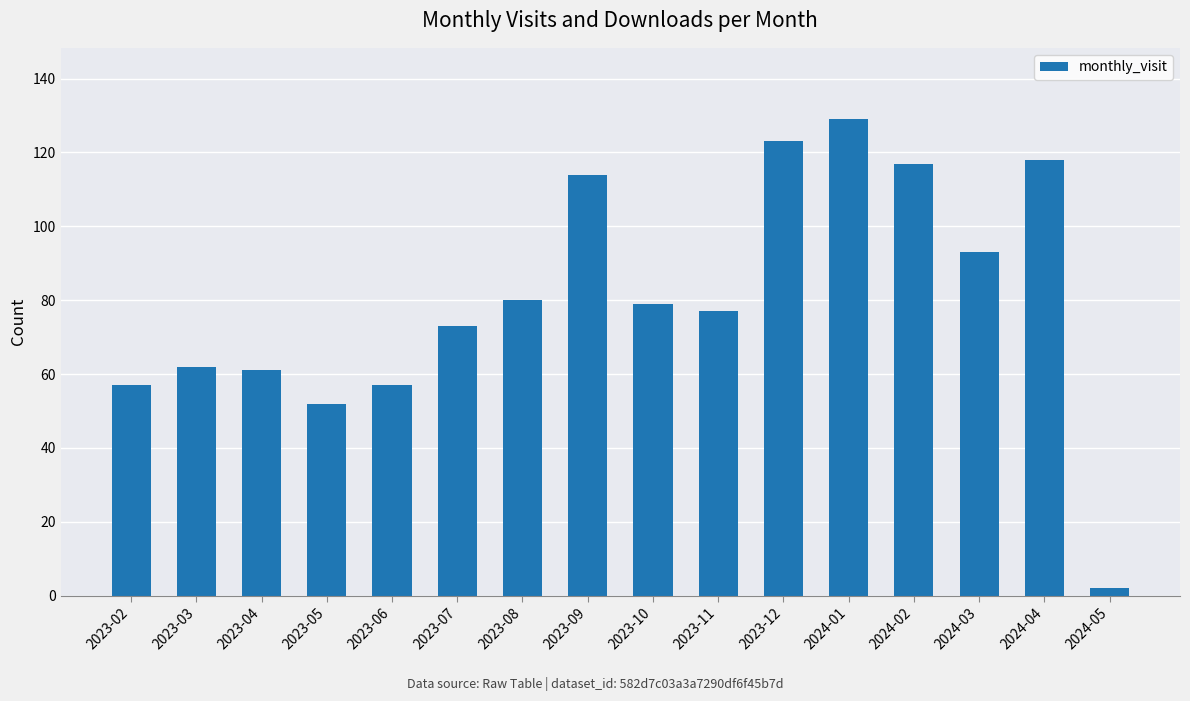

What is the minimum value shown in the chart?

2